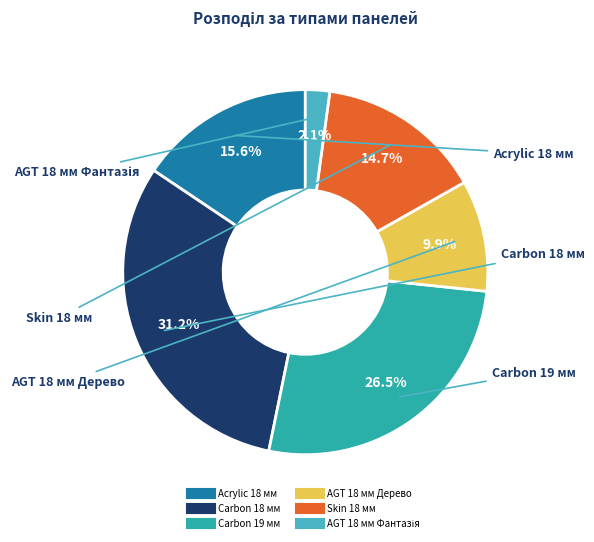

How many segments does this pie chart have?

6